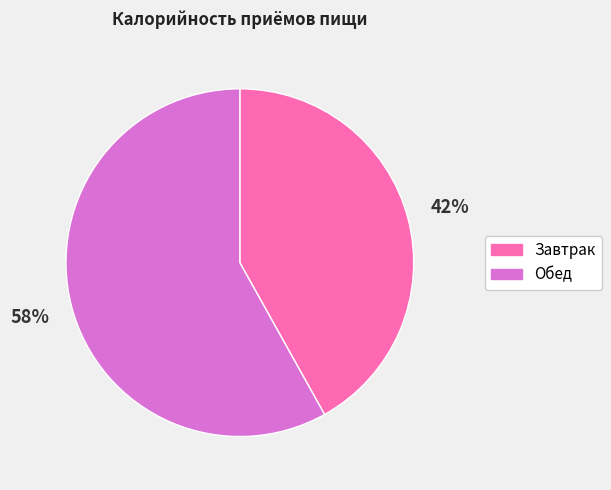

Which category has the biggest portion of the pie?

Обед